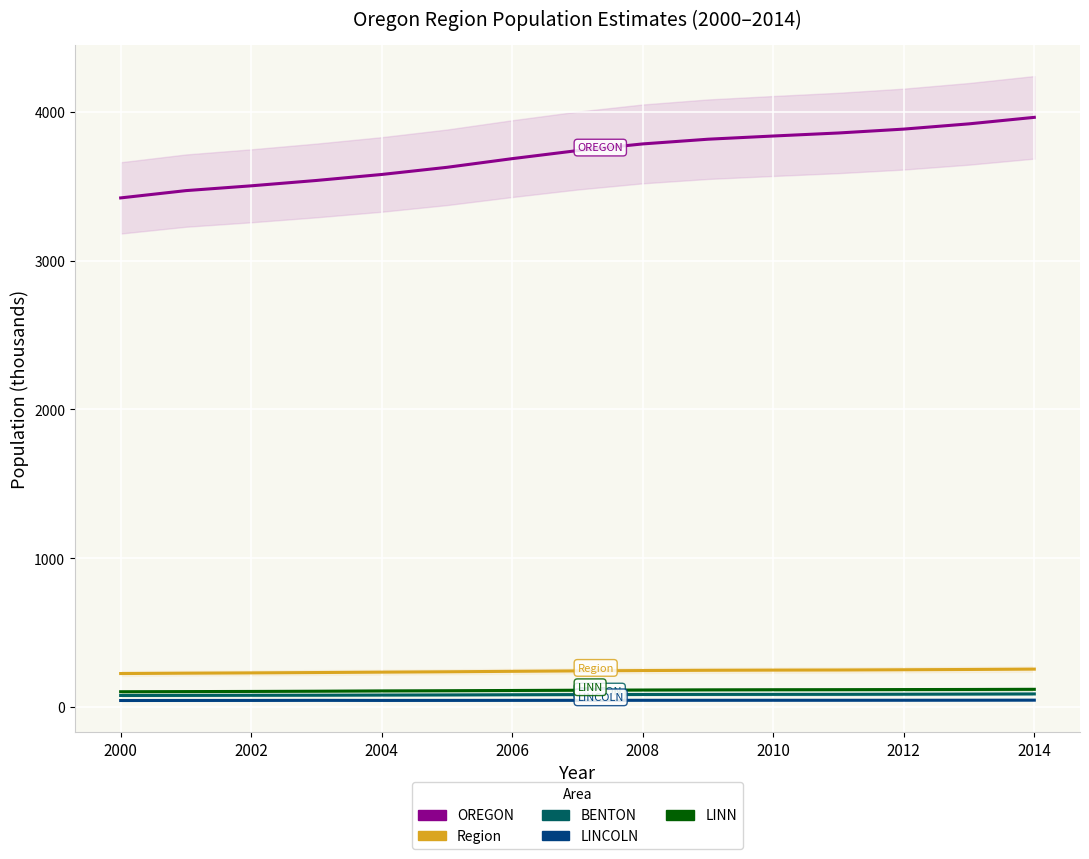

At which category does the chart reach its minimum across all series?

2000